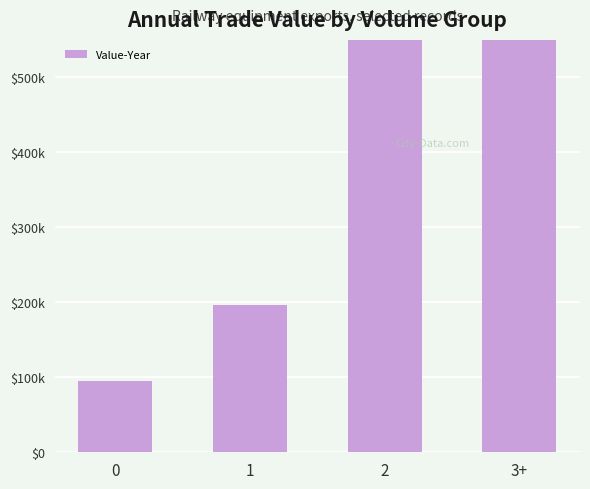

Rank the categories by value from highest to lowest.

3+, 2, 1, 0